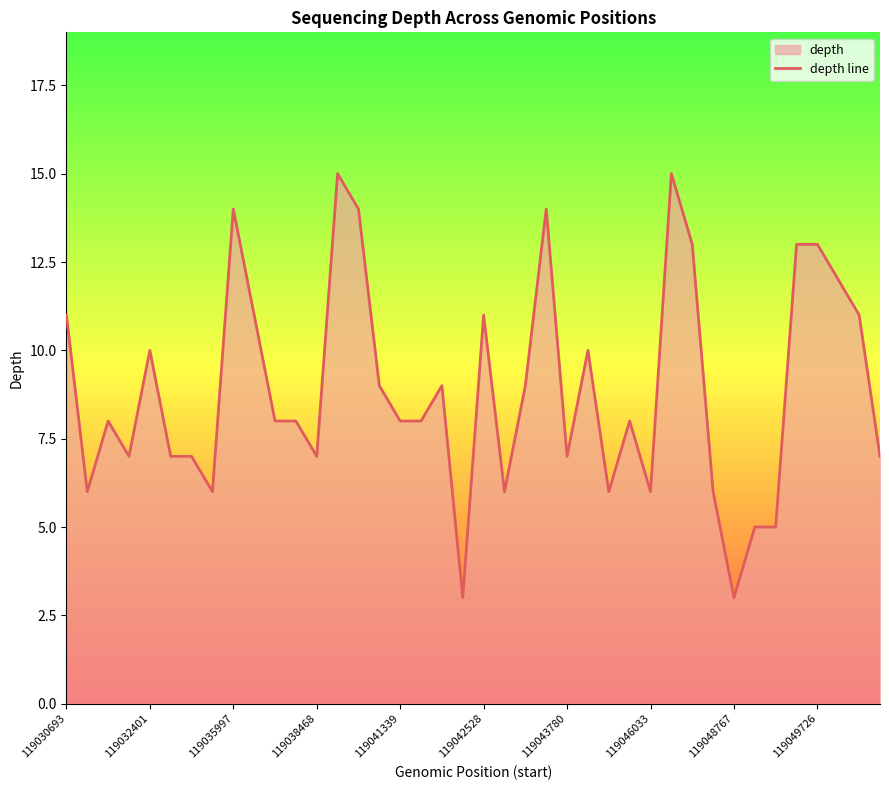

The chart shows a value of 8 at 119049726. True or false?

False